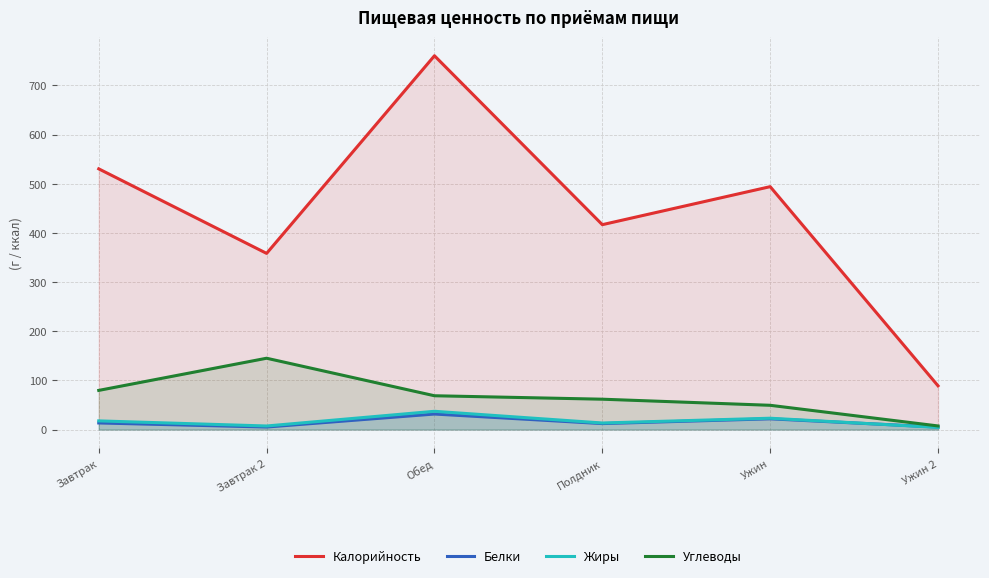

What is the average value of the Белки series?

14.9